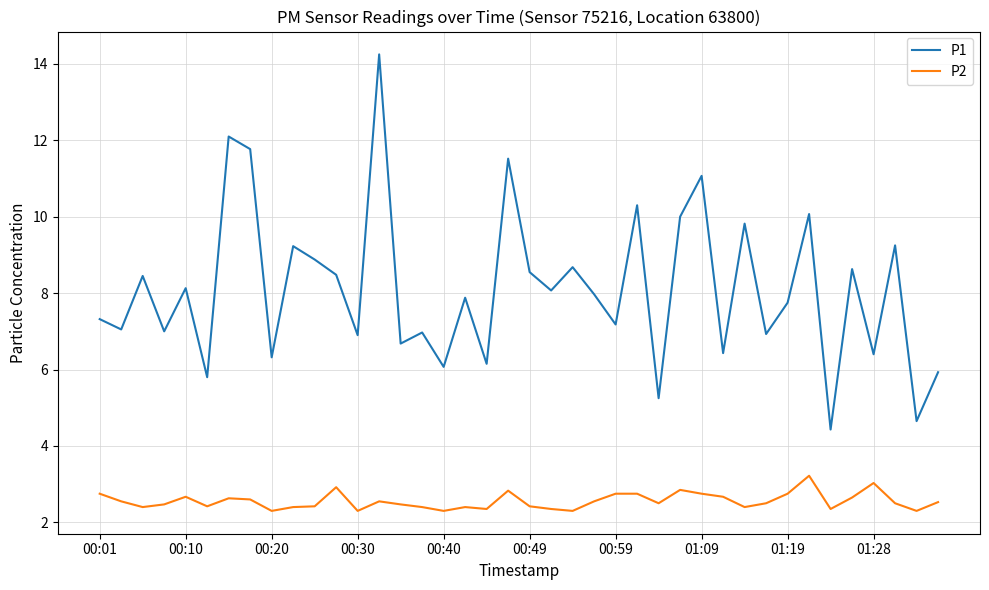

What is the minimum value shown in the chart?

2.3